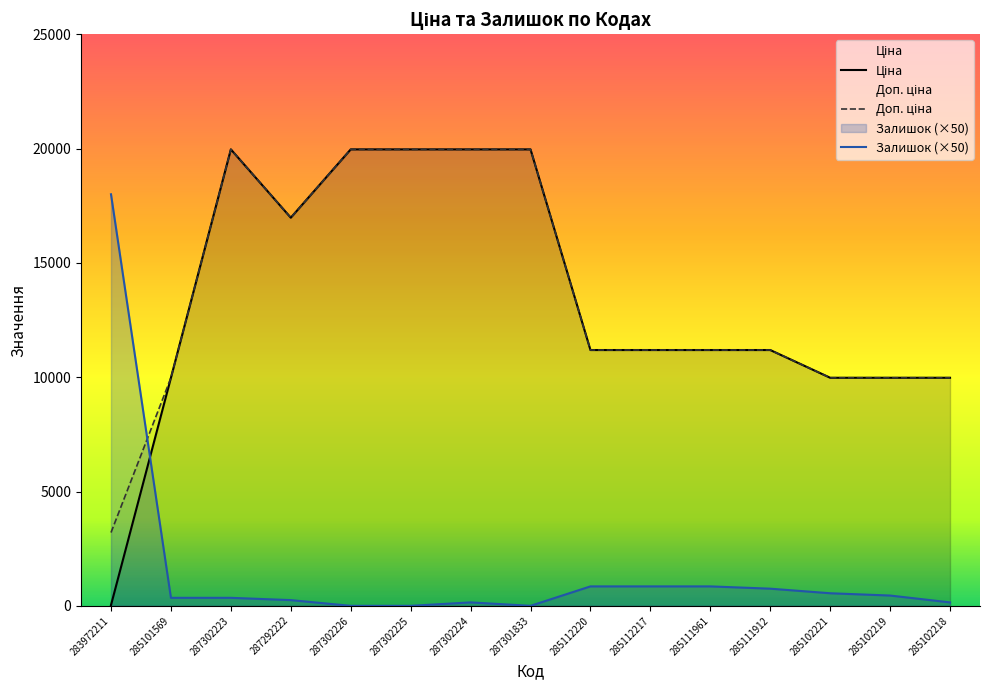

What is the sum of the Доп. ціна values at 285111912 and 285101569?

21163.2